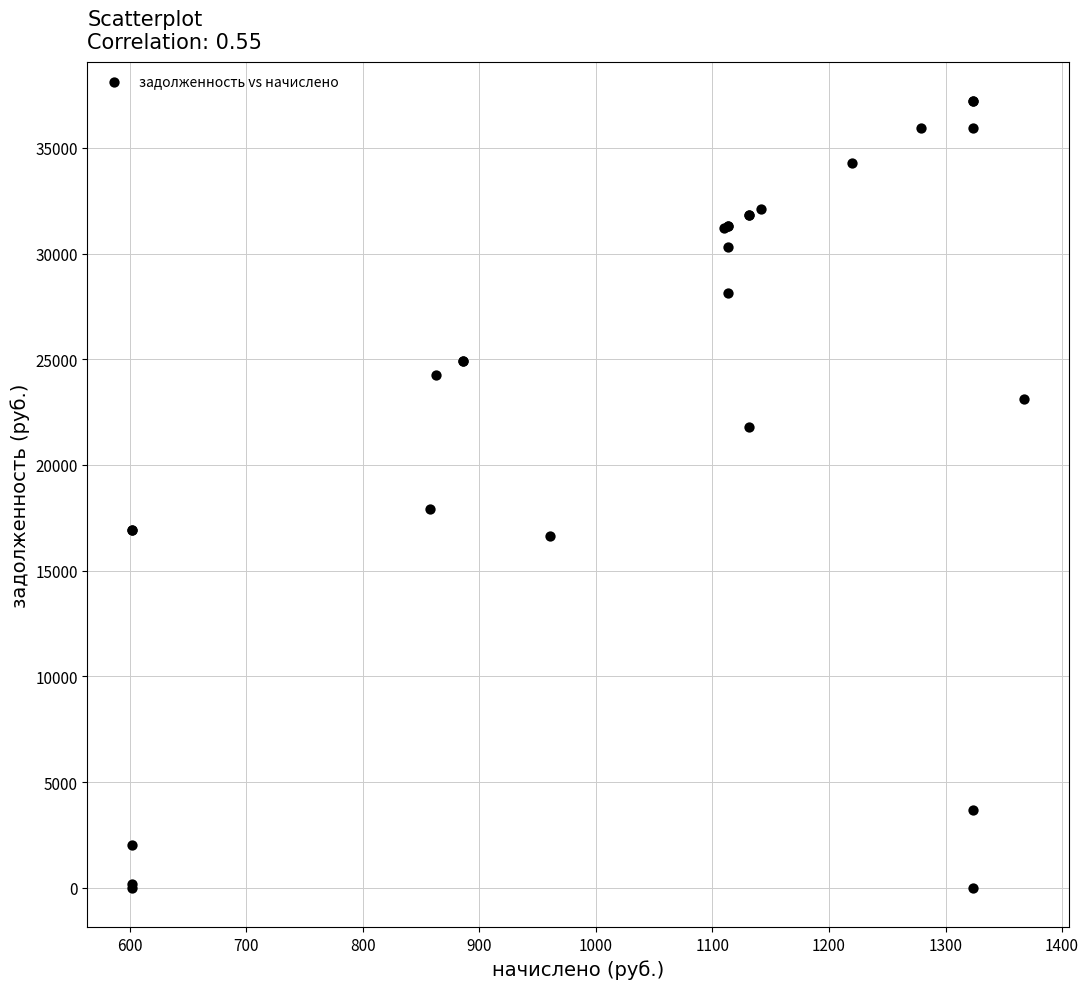

What Y value in the scatter plot is closest to 18599?

17920.7